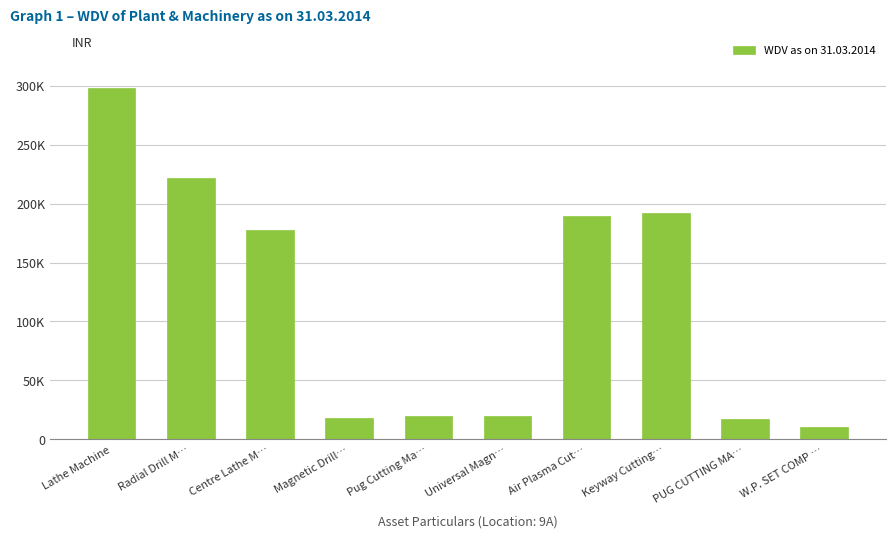

What is the label of the 8th bar from the left?

Keyway Cutting…